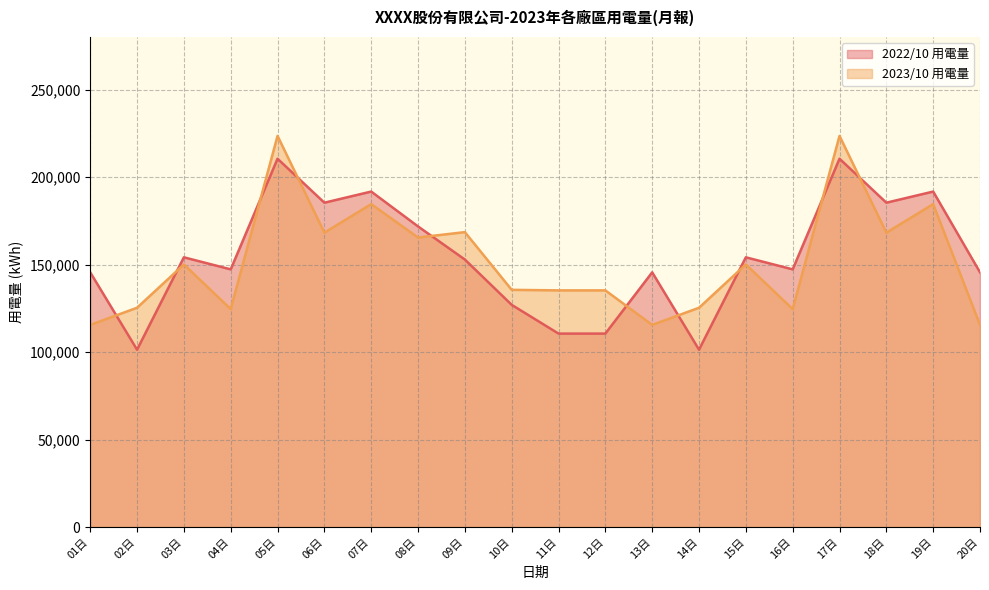

What is the minimum value for 2023/10 用電量?

115521.0